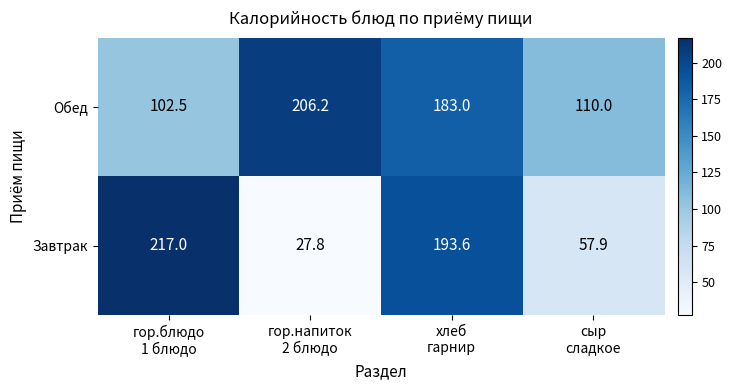

At хлеб
гарнир, list the series in order from largest to smallest.

Завтрак, Обед